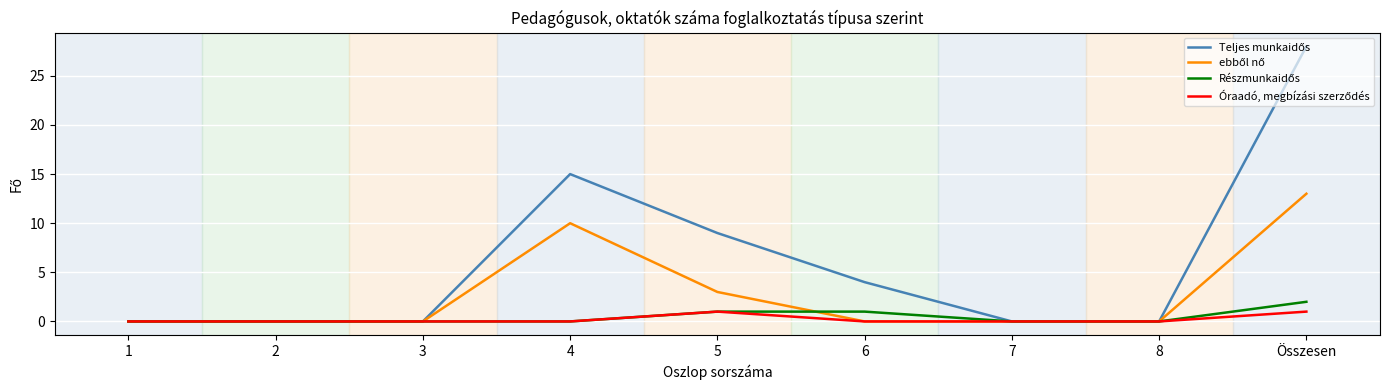

What is the total value across all series at Összesen?

44